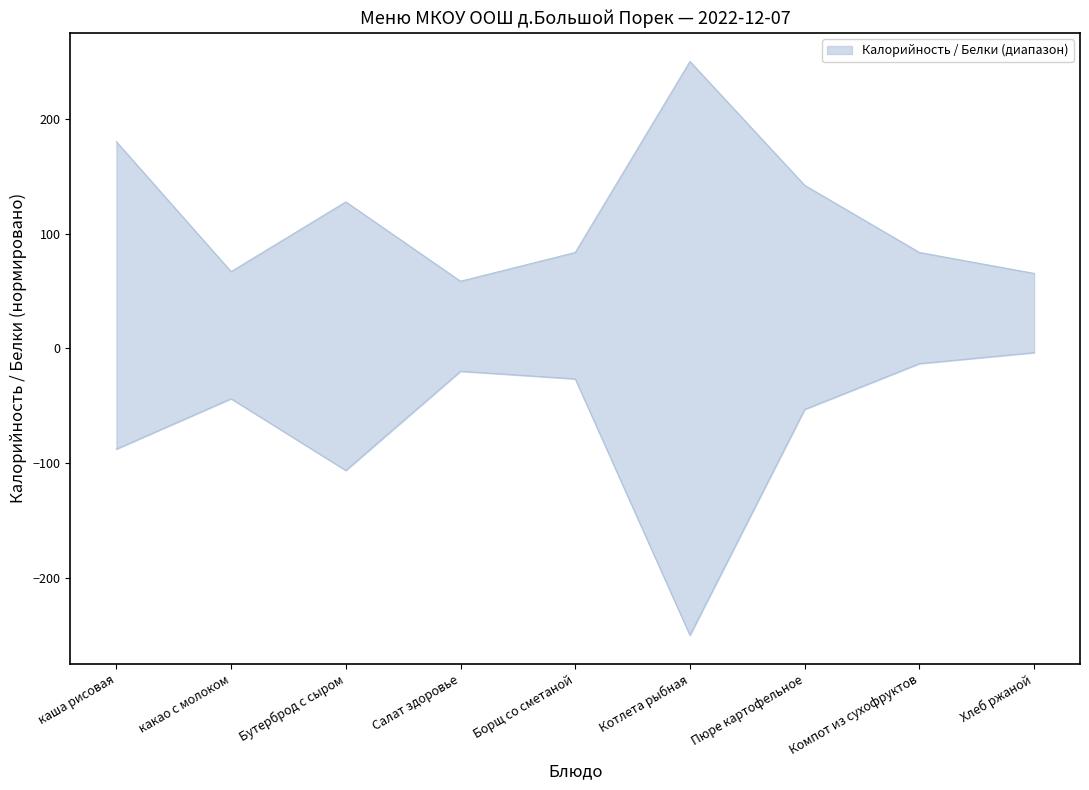

Between Компот из сухофруктов and каша рисовая, which is larger?

каша рисовая